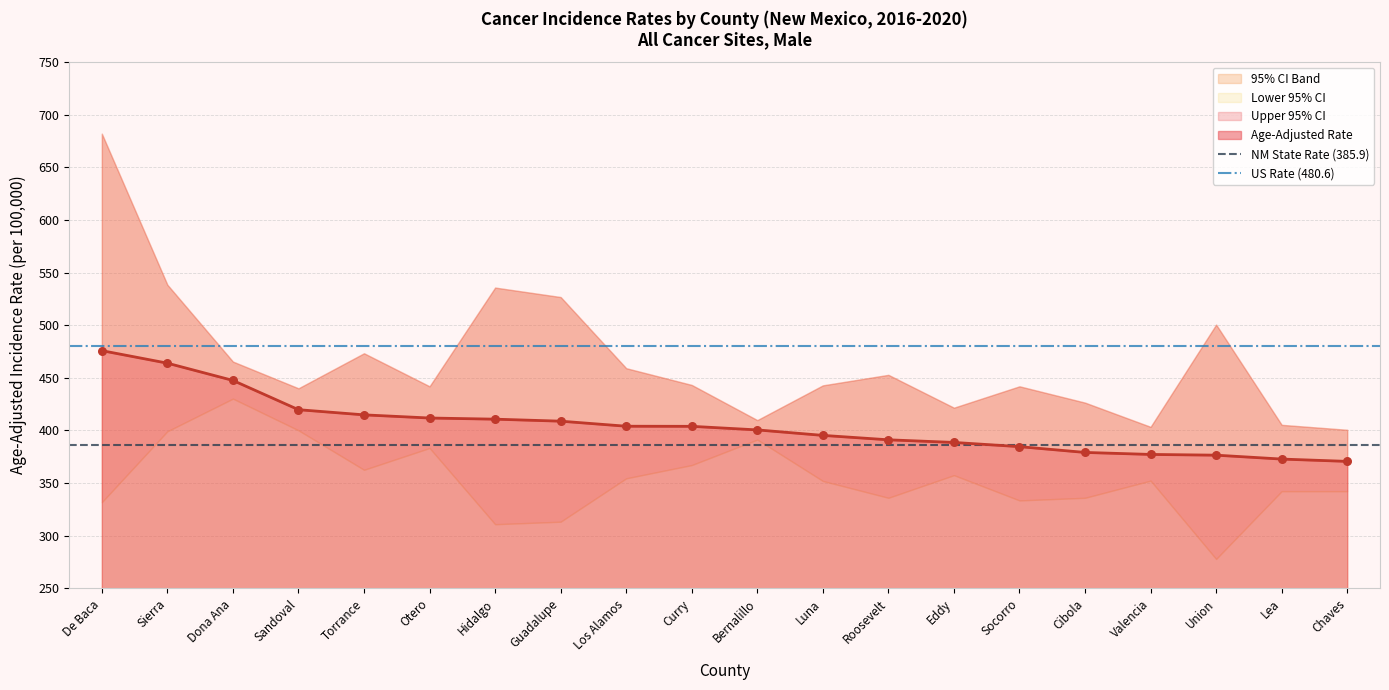

Which series has the largest total across all categories?

US Rate (480.6)